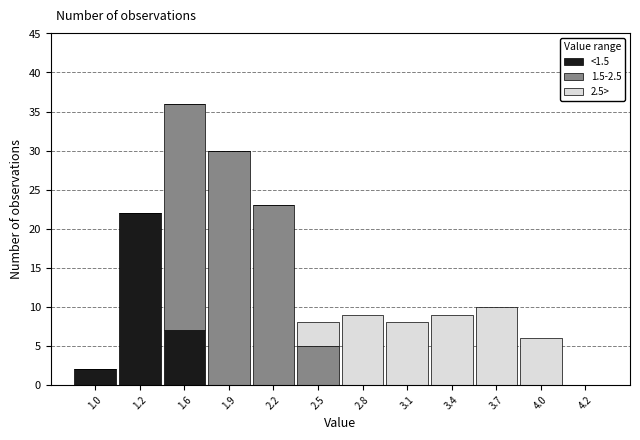

At which category is the sum across all series the highest?

1.6